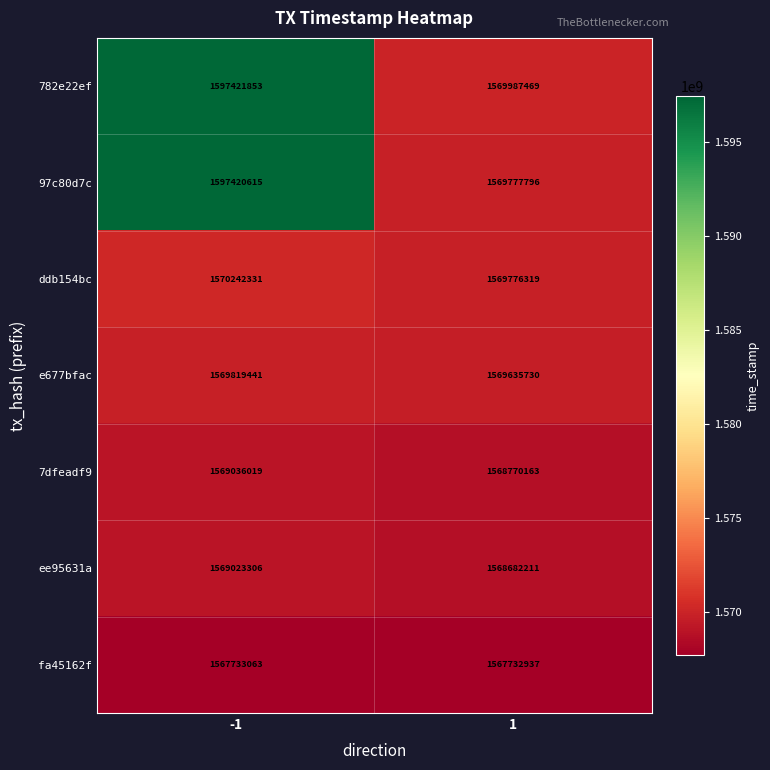

What is the sum of all e677bfac values?

3139455171